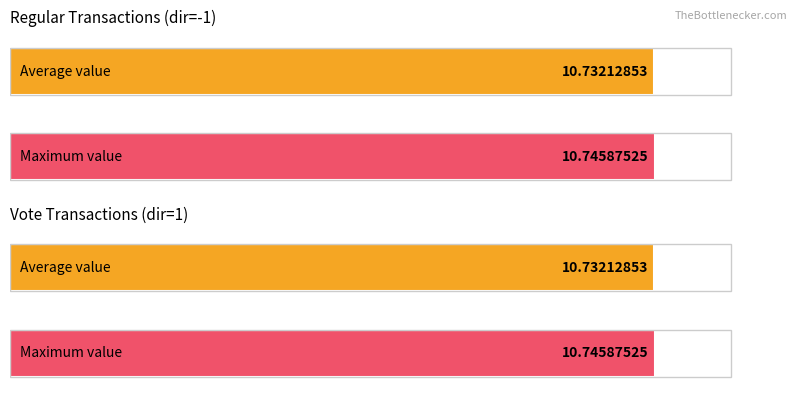

What is the maximum value shown in the chart?

10.7